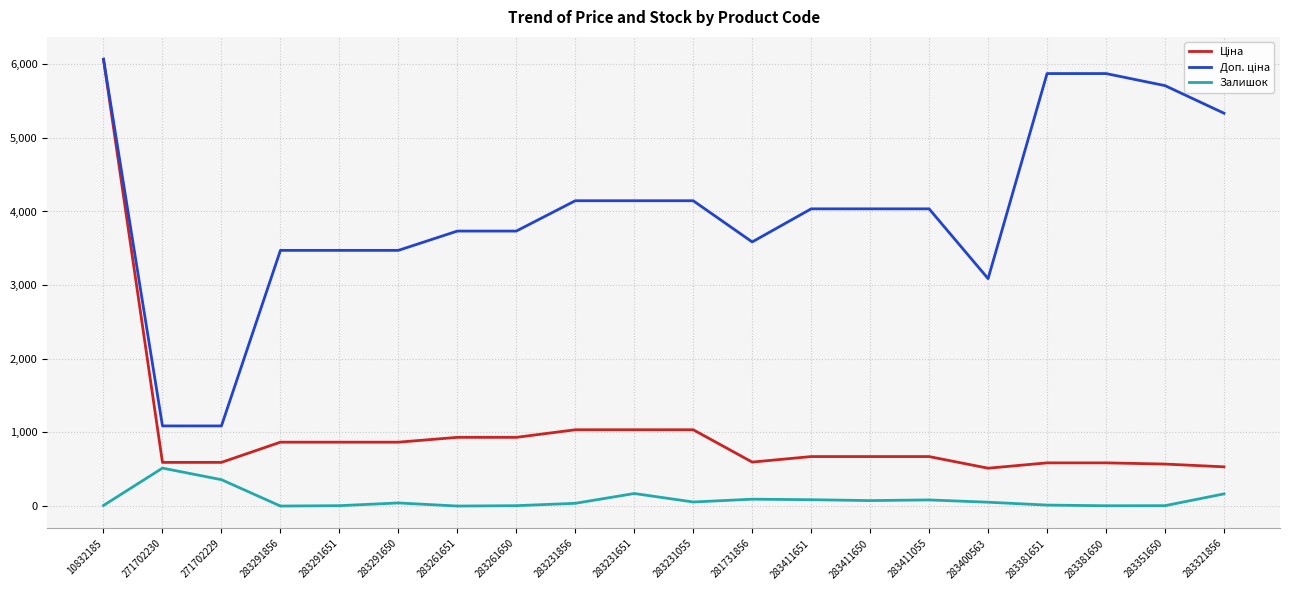

At which label is Залишок closest to 258?

283231651